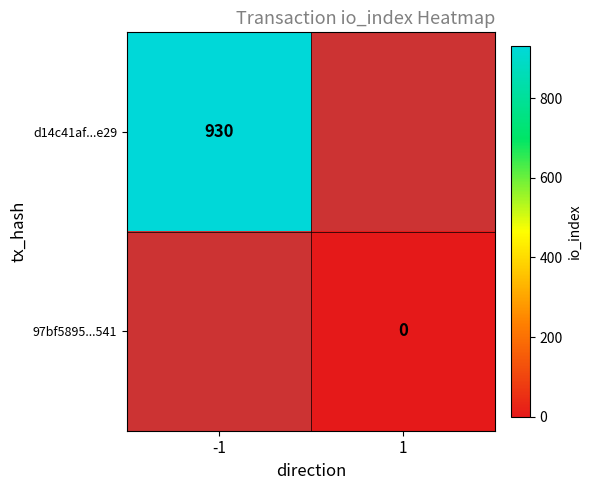

The d14c41af...e29 series shows 306 at -1. True or false?

False